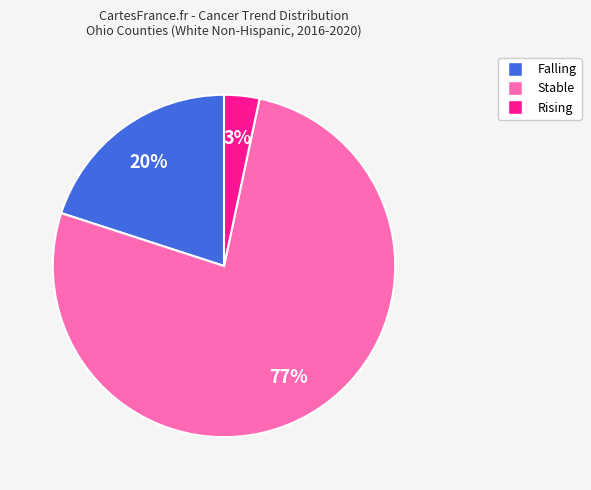

How many segments does this pie chart have?

3